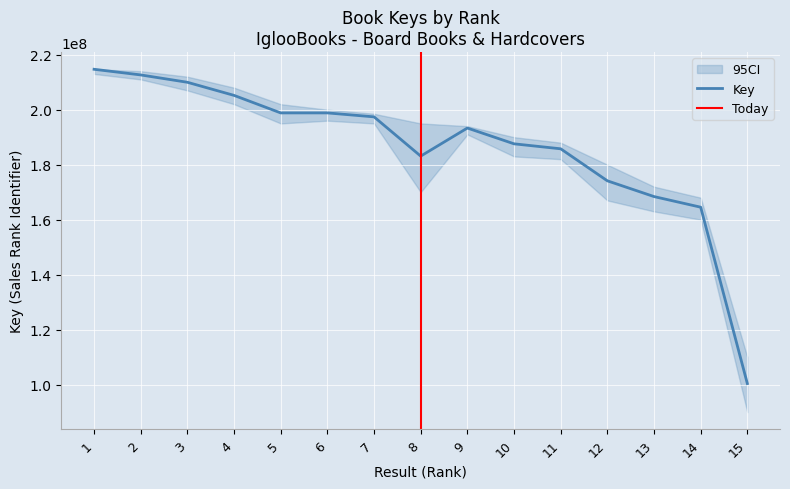

Where does the data first go above 193322280?

1